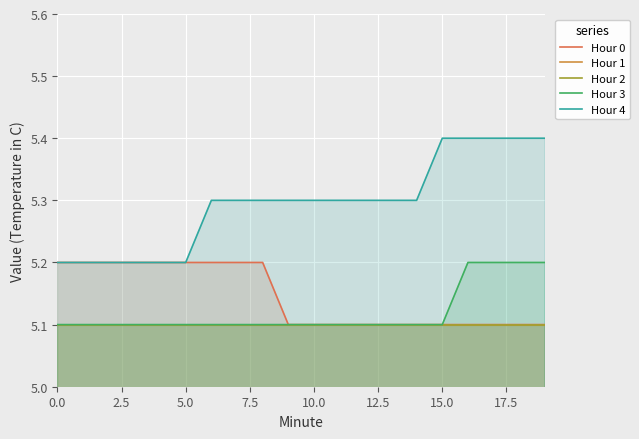

How many lines are shown in the chart?

5